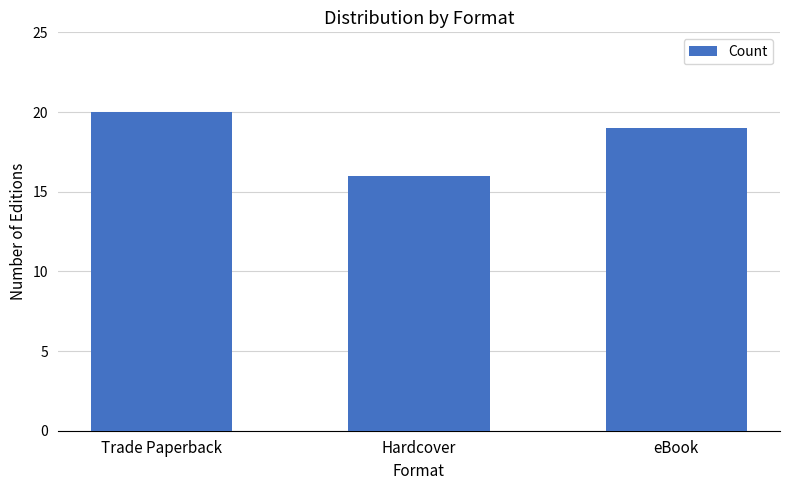

Reading left to right, list all the values displayed in this chart.

20	16	19